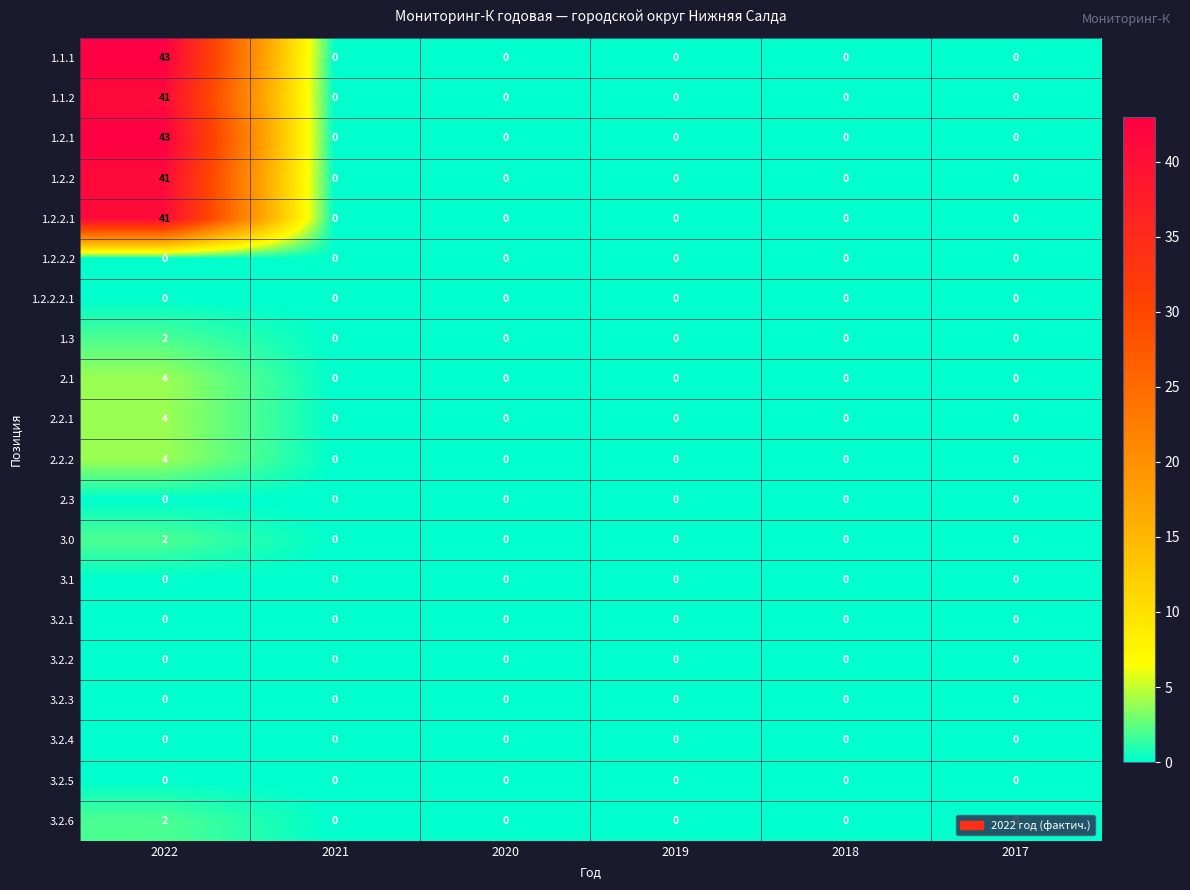

At which category is the sum across all series the highest?

2022